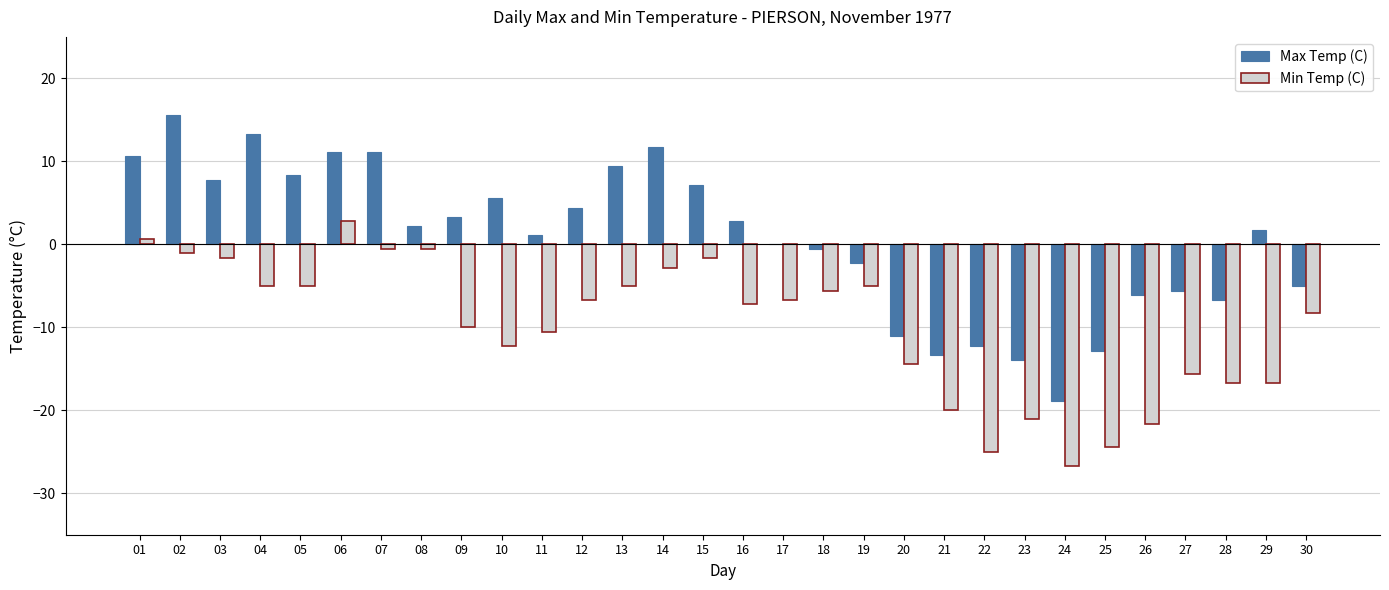

Is the value of Max Temp (C) at 07 greater than the value of Min Temp (C) at 21?

Yes